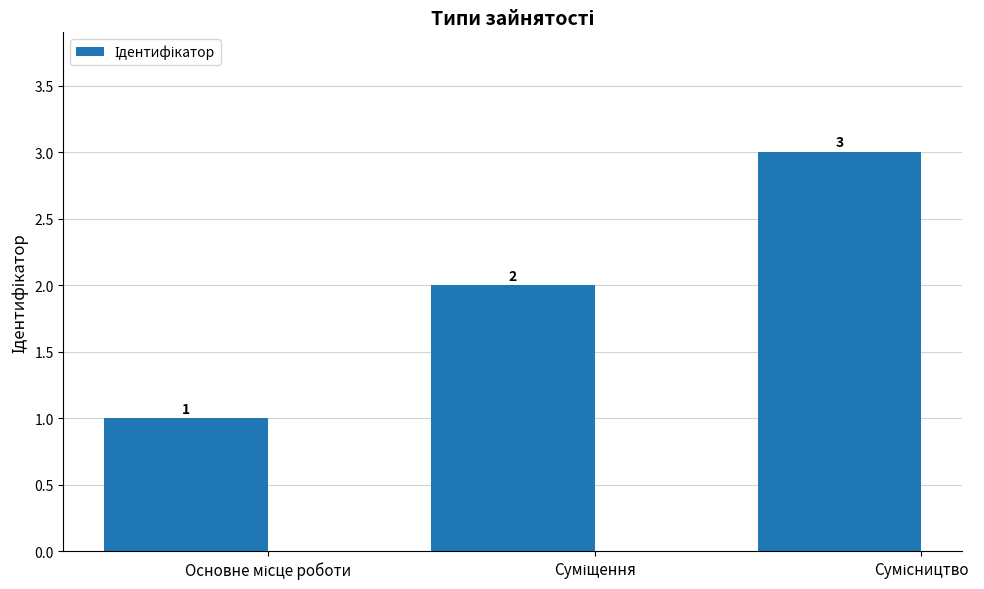

What is the difference between the maximum and second lowest values?

1